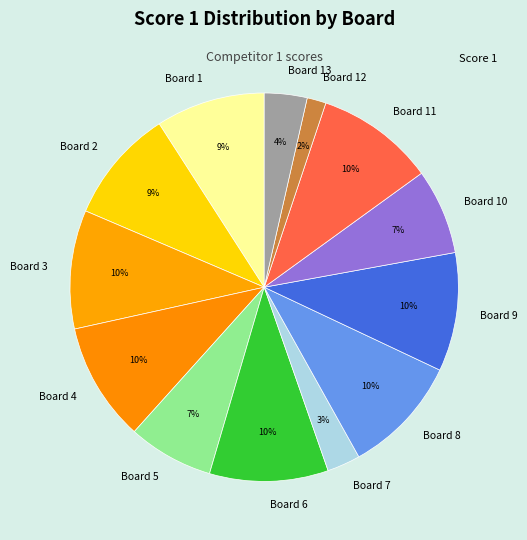

Approximately how many times larger is the value at Board 9 compared to Board 11?

1.0